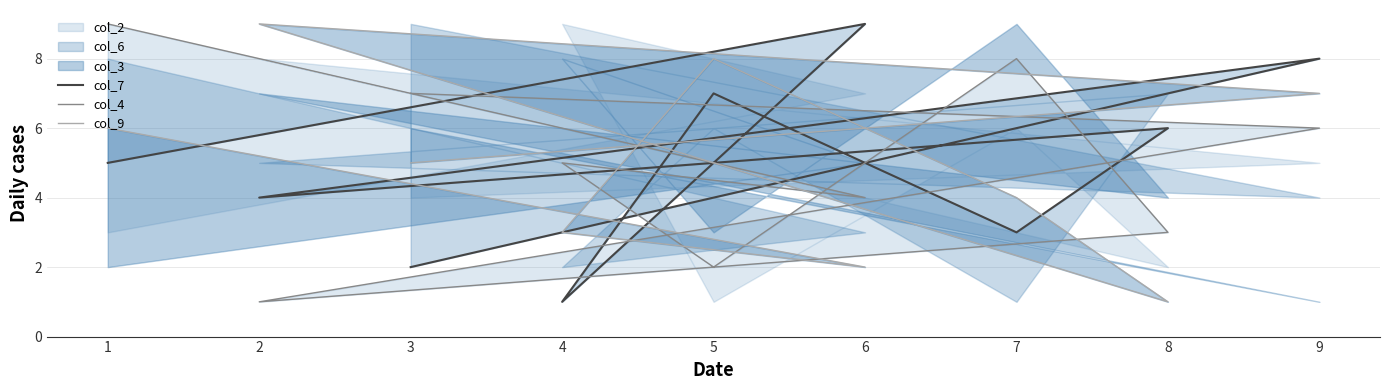

What is the total value across all series at 6?

15